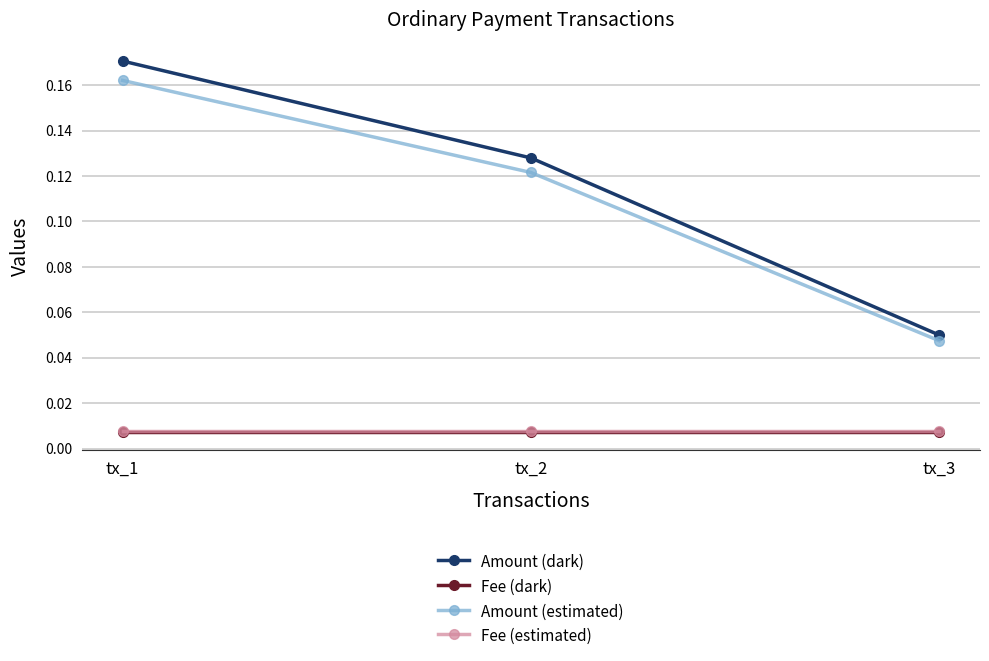

Does the chart have visible grid lines?

Yes